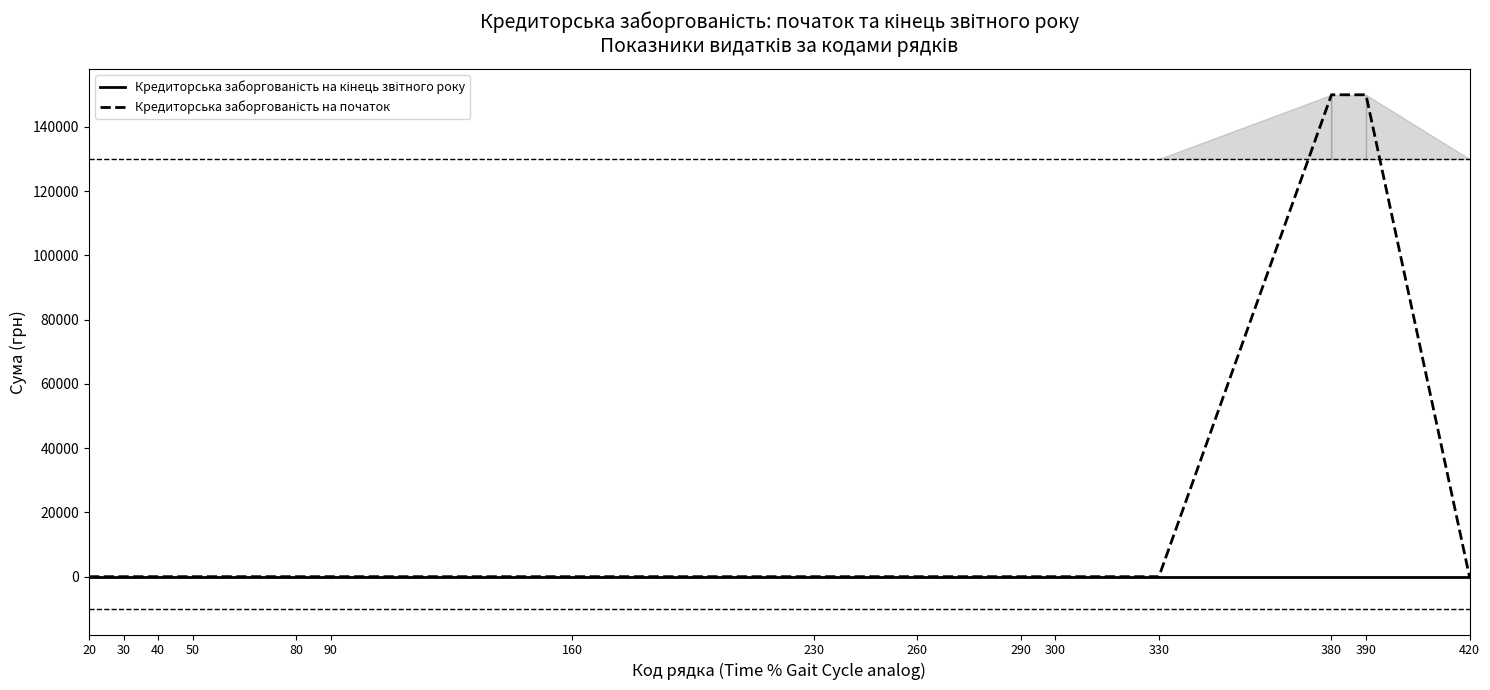

How many lines are shown in the chart?

2